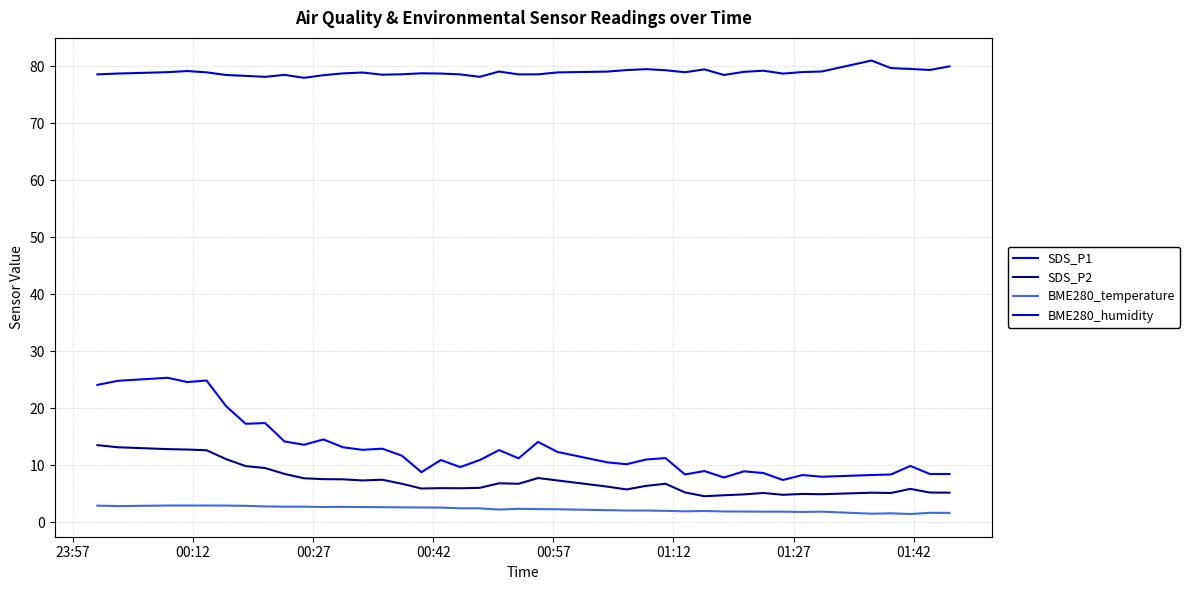

What is the average value of the SDS_P2 series?

7.3